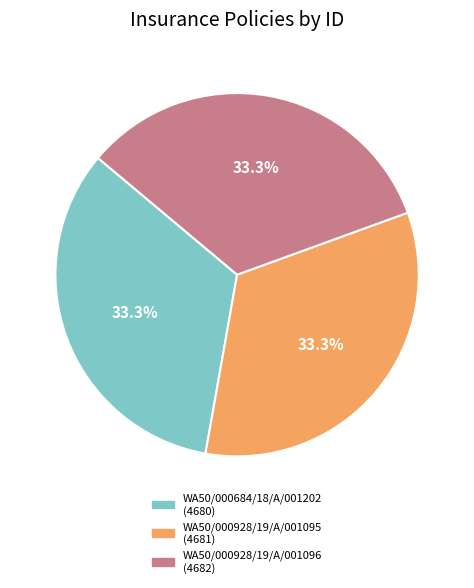

What is the ratio of the value at WA50/000684/18/A/001202 to the value at WA50/000928/19/A/001095?

1.0